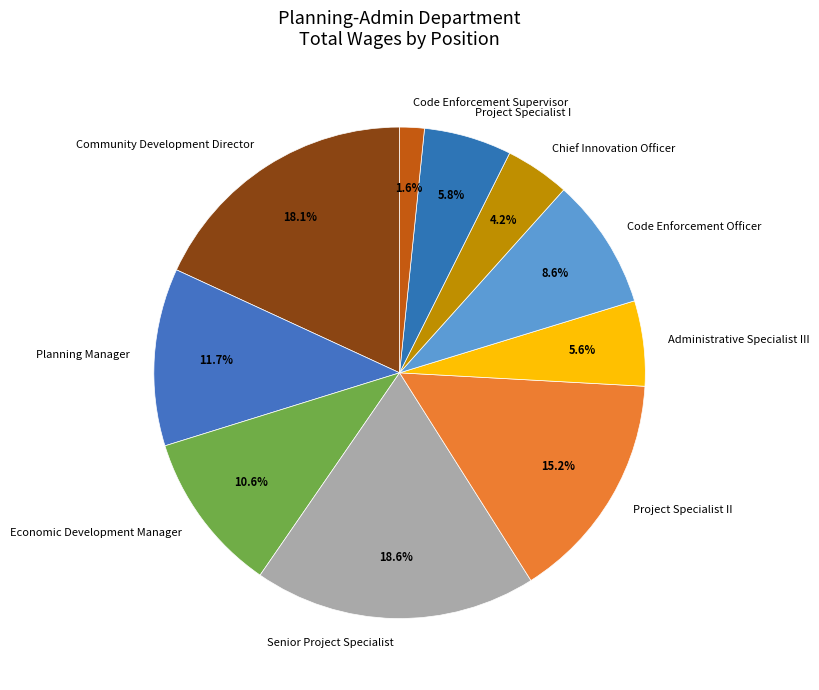

To the nearest percent, what portion does Chief Innovation Officer represent?

4%